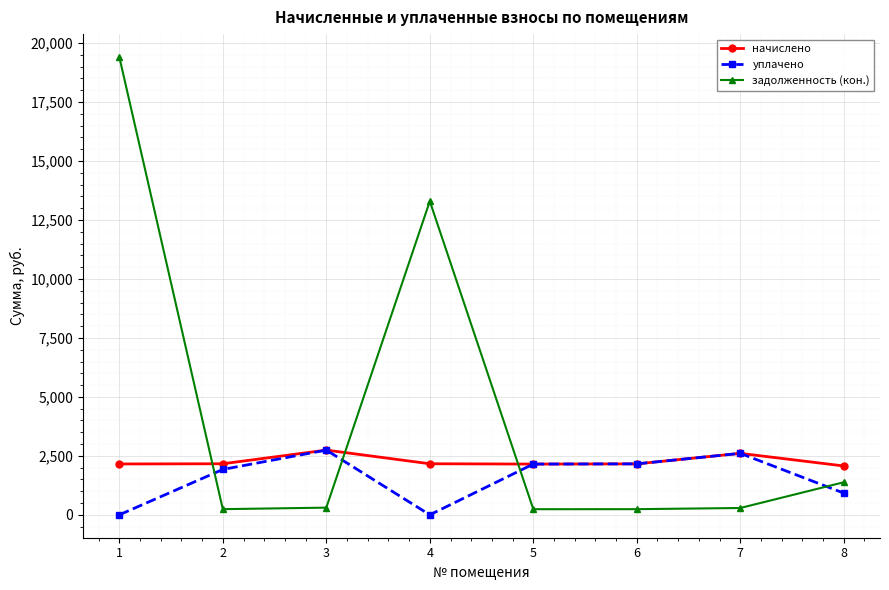

Which series changed the most between 3 and 4?

задолженность (кон.)